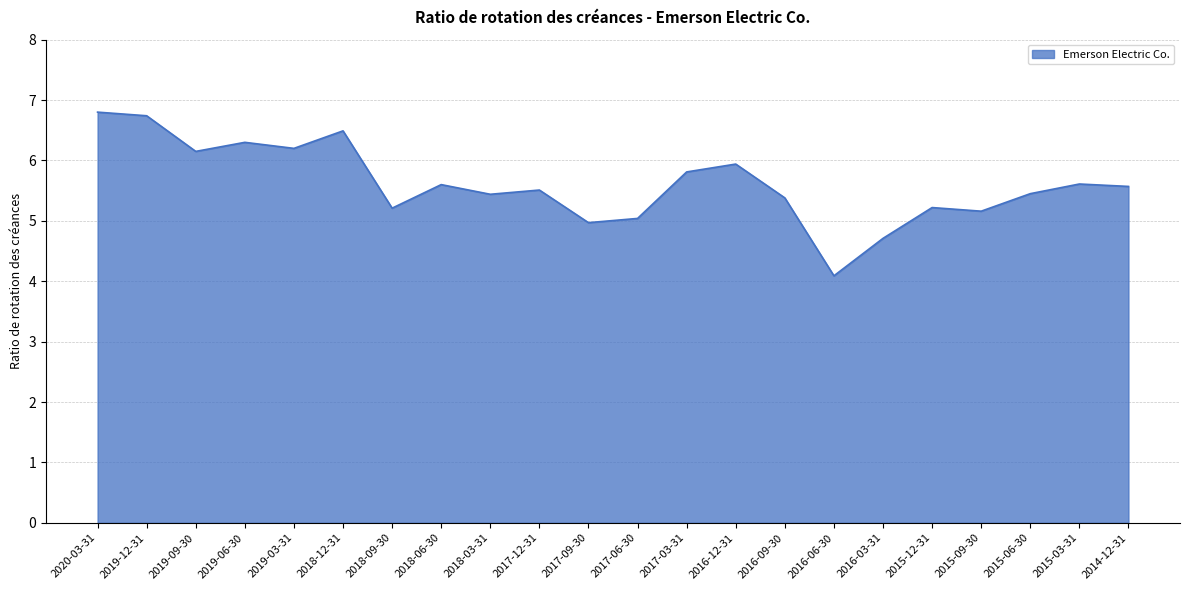

The chart shows a value of 6.5 at 2018-12-31. True or false?

True